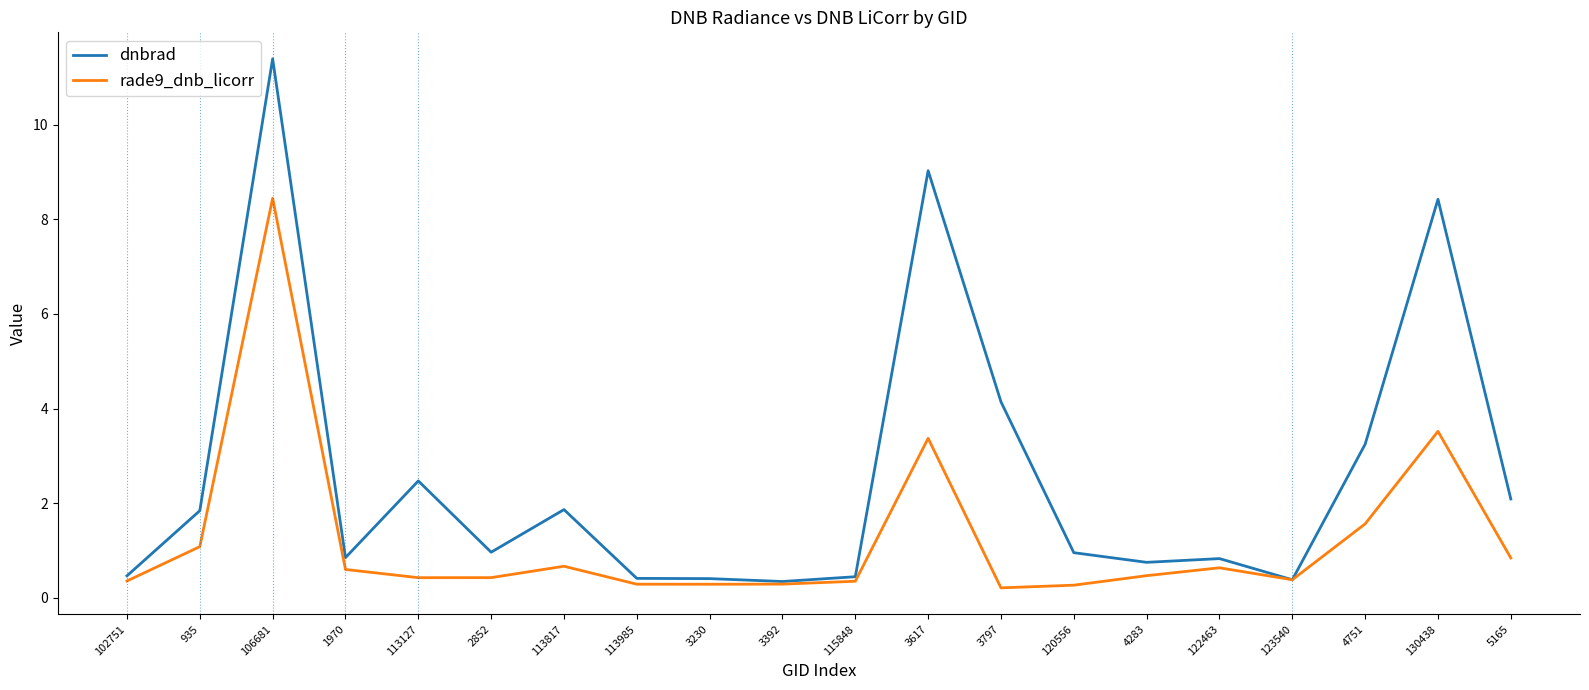

What position from the left is 3617?

12